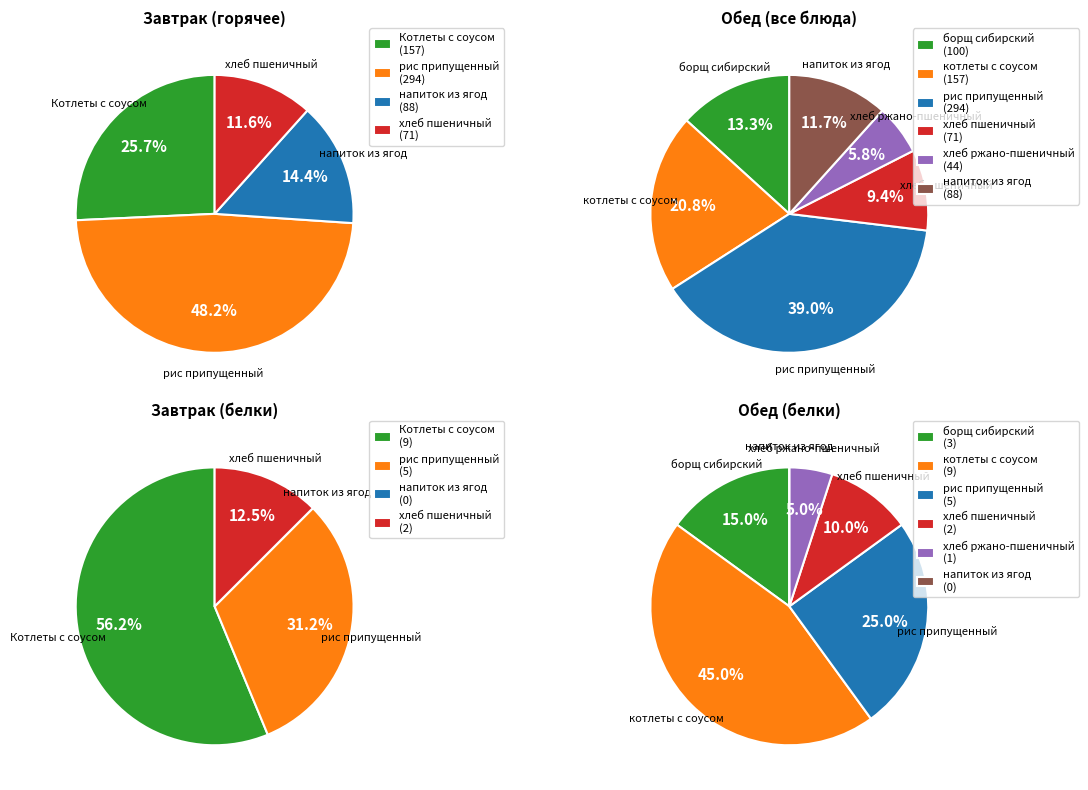

Is there a majority slice in this chart?

No